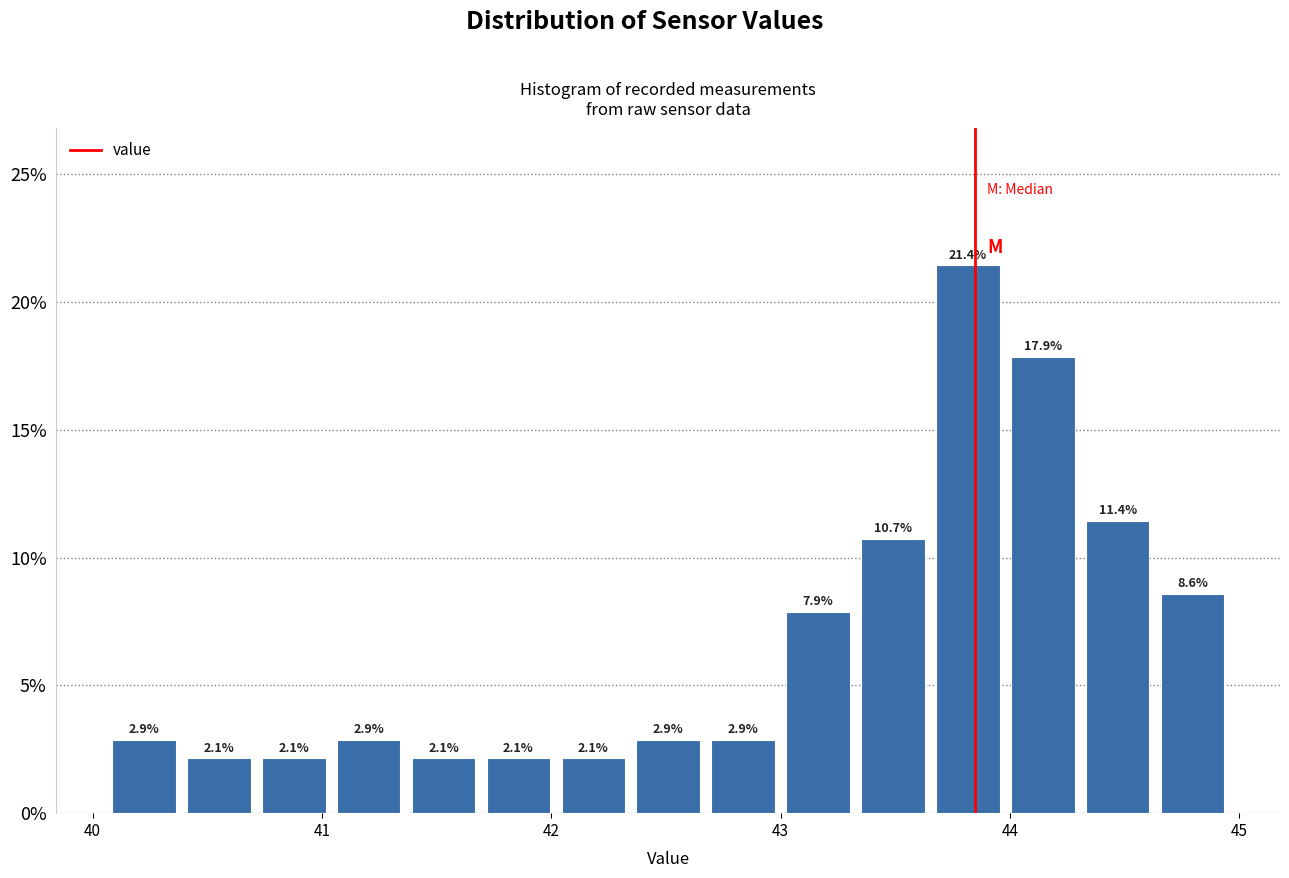

Around what value on the x-axis is the tallest bar? Give the approximate position of its centre, as read against the axis.

43.8